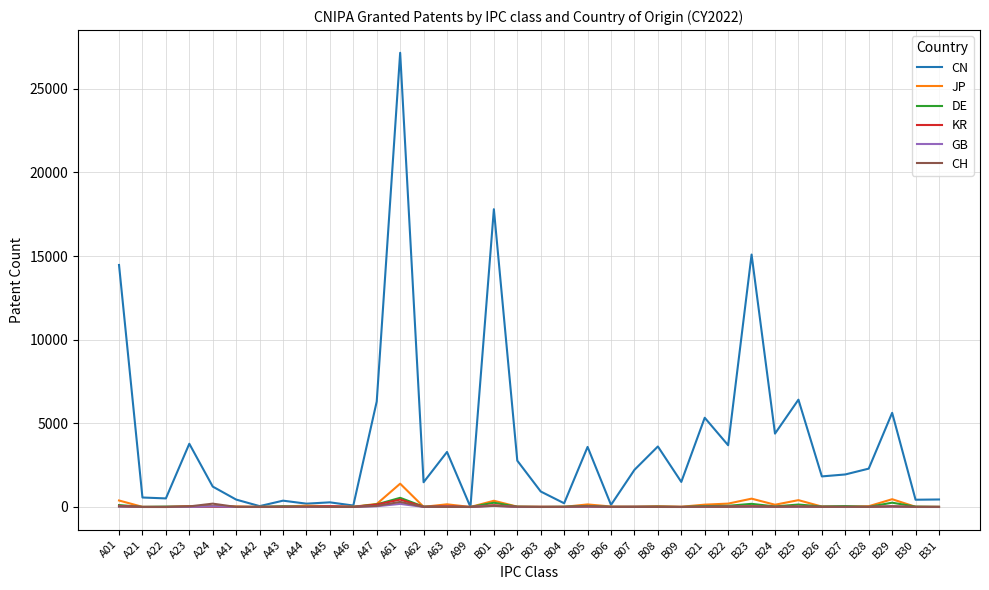

What is the difference between the highest and lowest values at B30?

433